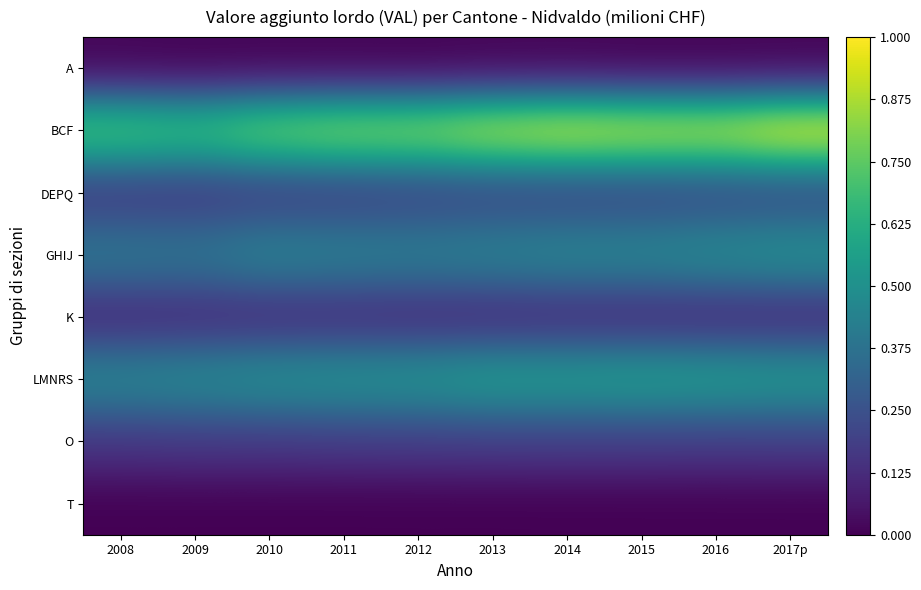

Reading left to right, transcribe all the data shown in this chart.

A: 2008=0.0	2009=0.0	2010=0.0	2011=0.0	2012=0.0	2013=0.0	2014=0.0	2015=0.0	2016=0.0	2017p=0.0
BCF: 2008=0.7	2009=0.7	2010=0.8	2011=0.8	2012=0.9	2013=0.9	2014=1.0	2015=0.9	2016=0.9	2017p=1.0
DEPQ: 2008=0.2	2009=0.2	2010=0.2	2011=0.2	2012=0.2	2013=0.2	2014=0.2	2015=0.2	2016=0.2	2017p=0.2
GHIJ: 2008=0.4	2009=0.4	2010=0.5	2011=0.4	2012=0.4	2013=0.4	2014=0.5	2015=0.5	2016=0.5	2017p=0.5
K: 2008=0.1	2009=0.1	2010=0.1	2011=0.1	2012=0.1	2013=0.1	2014=0.1	2015=0.1	2016=0.1	2017p=0.1
LMNRS: 2008=0.5	2009=0.5	2010=0.5	2011=0.5	2012=0.5	2013=0.6	2014=0.6	2015=0.6	2016=0.6	2017p=0.5
O: 2008=0.2	2009=0.2	2010=0.2	2011=0.2	2012=0.2	2013=0.2	2014=0.2	2015=0.2	2016=0.2	2017p=0.2
T: 2008=0.0	2009=0.0	2010=0.0	2011=0.0	2012=0.0	2013=0.0	2014=0.0	2015=0.0	2016=0.0	2017p=0.0